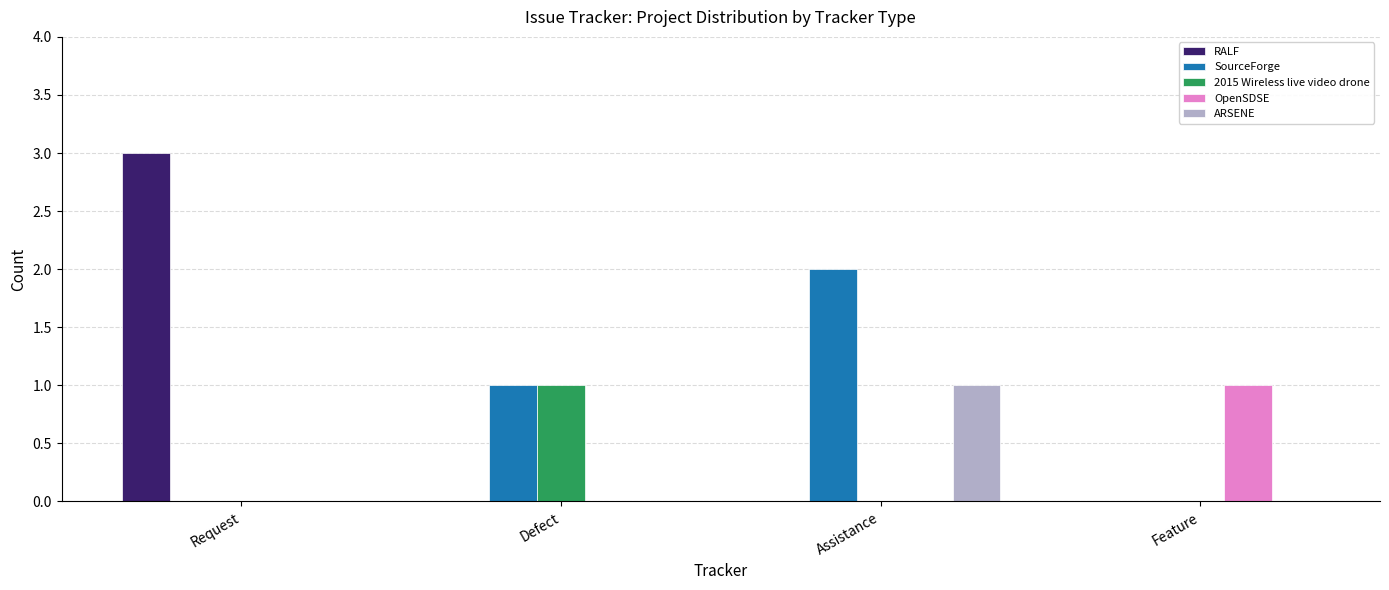

Are the bars horizontal?

No